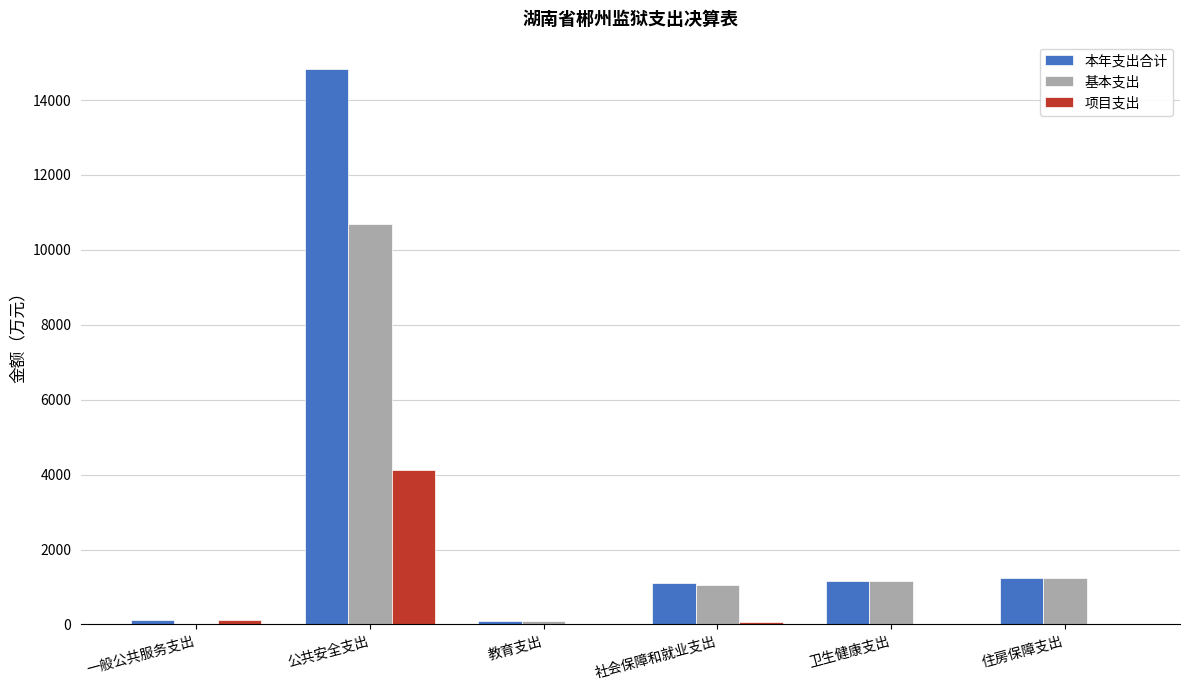

The 本年支出合计 series shows 2041.1 at 卫生健康支出. True or false?

False